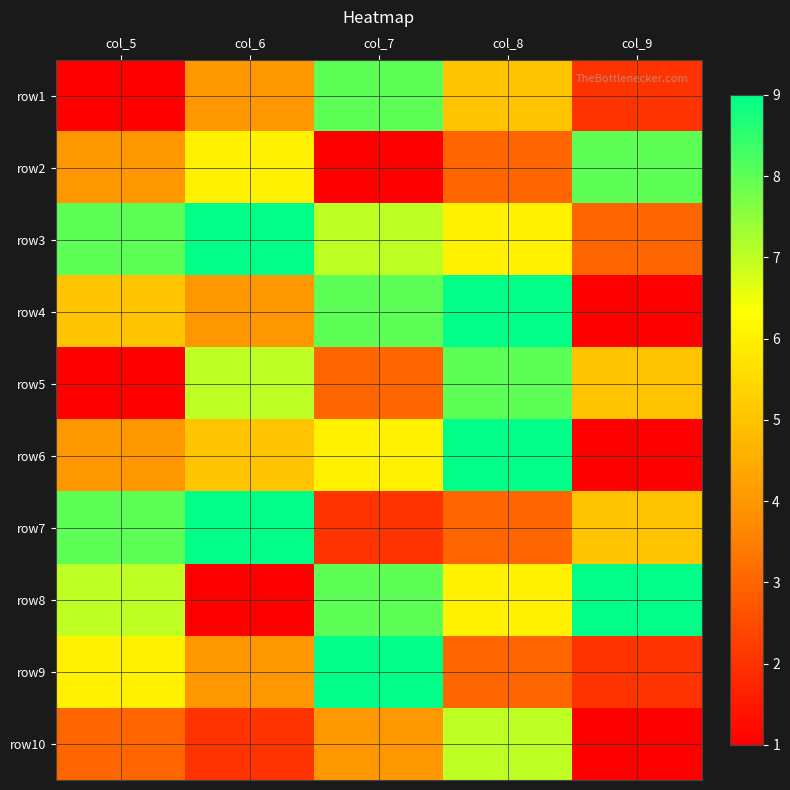

What is the spread (max minus min) of values at col_5?

7